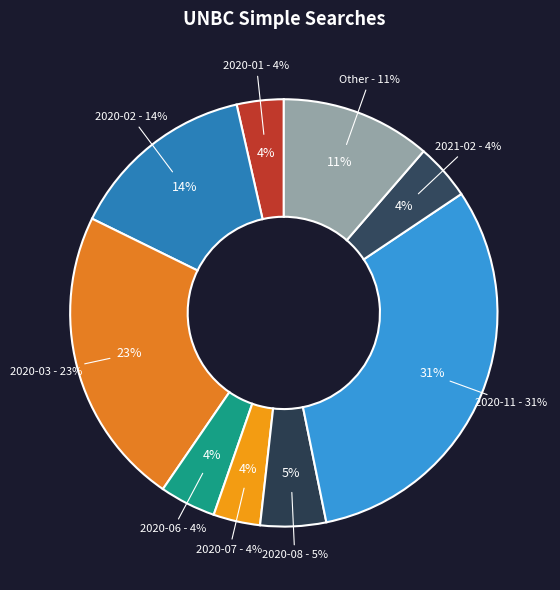

The 2020-11 slice represents 37% of the pie. True or false?

False